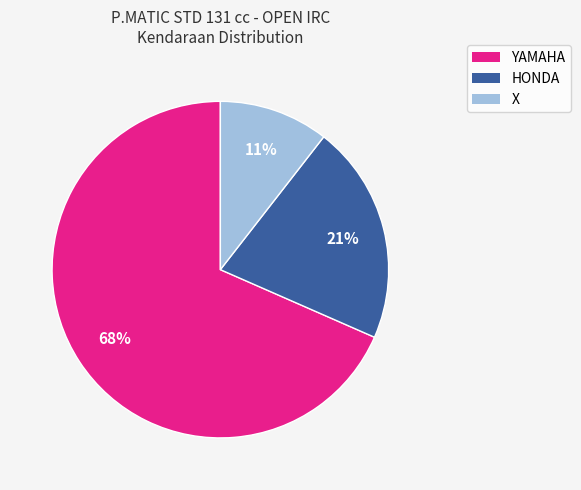

Is there a majority slice in this chart?

Yes